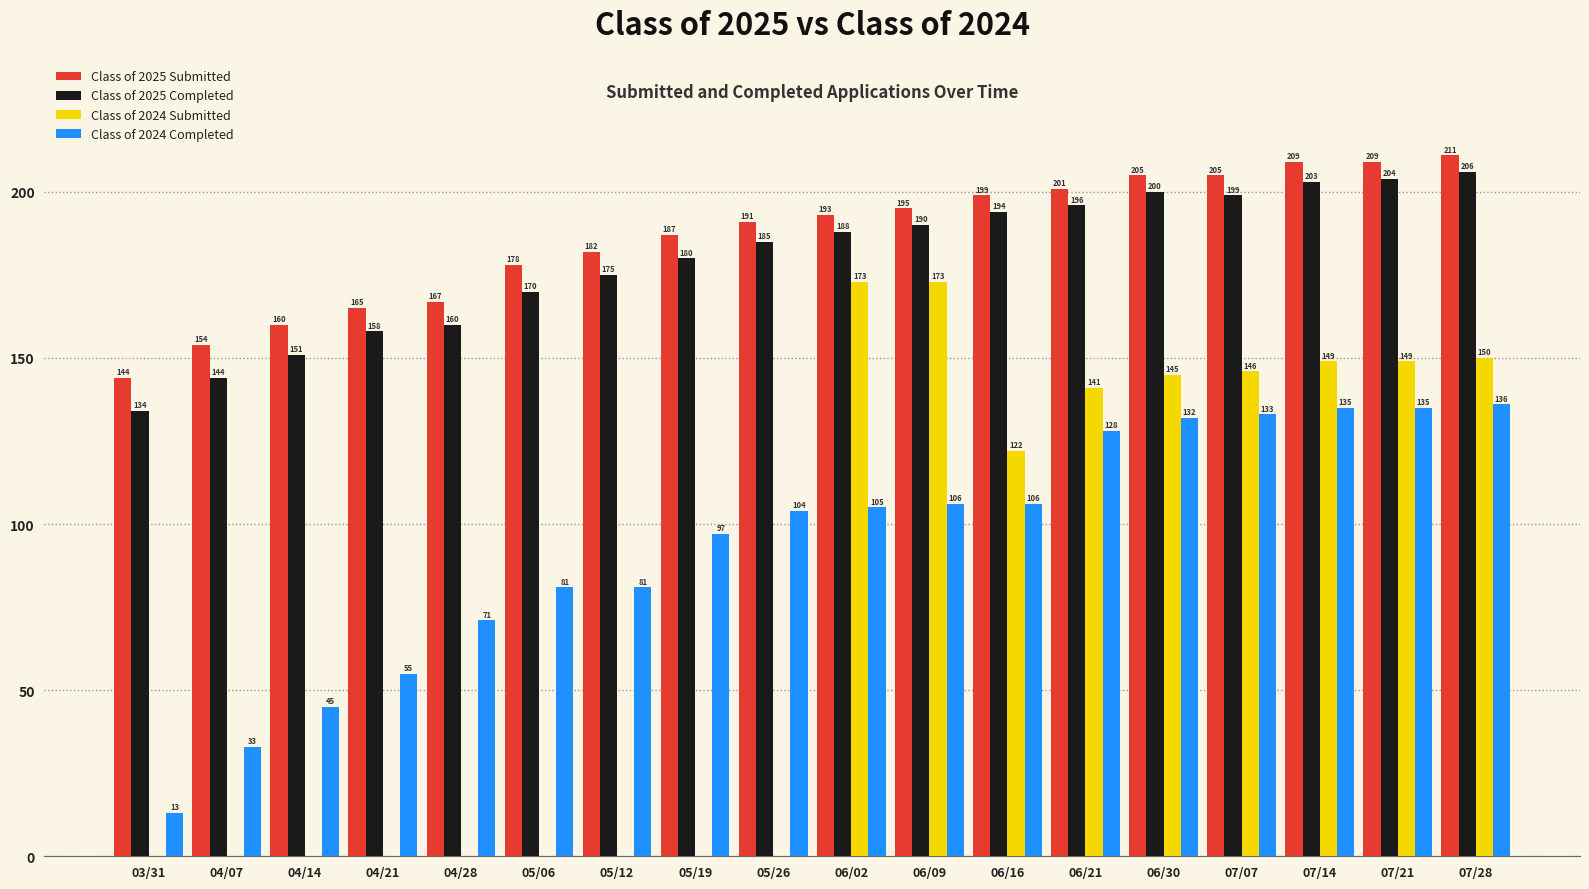

What are all the series names shown in the legend?

Class of 2025 Submitted, Class of 2025 Completed, Class of 2024 Submitted, Class of 2024 Completed